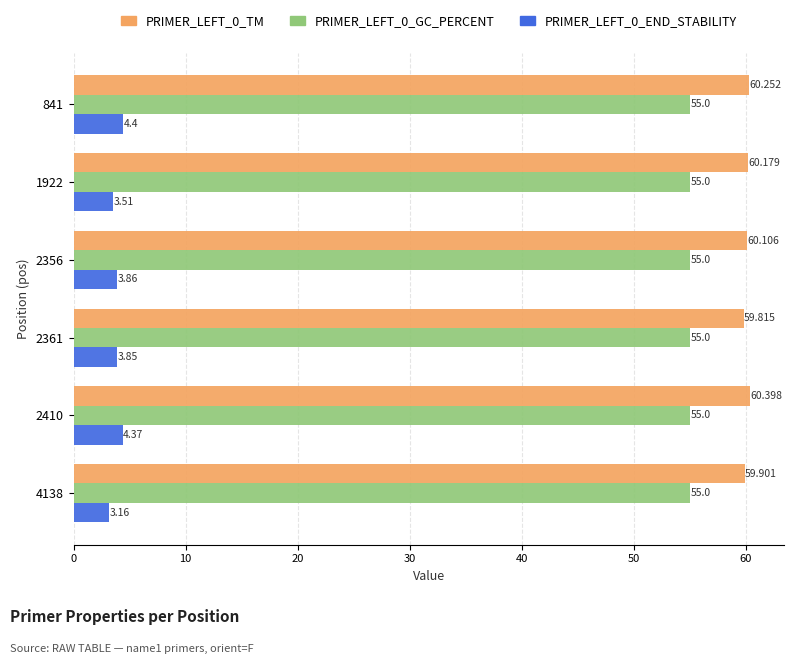

What are all the series names shown in the legend?

PRIMER_LEFT_0_TM, PRIMER_LEFT_0_GC_PERCENT, PRIMER_LEFT_0_END_STABILITY